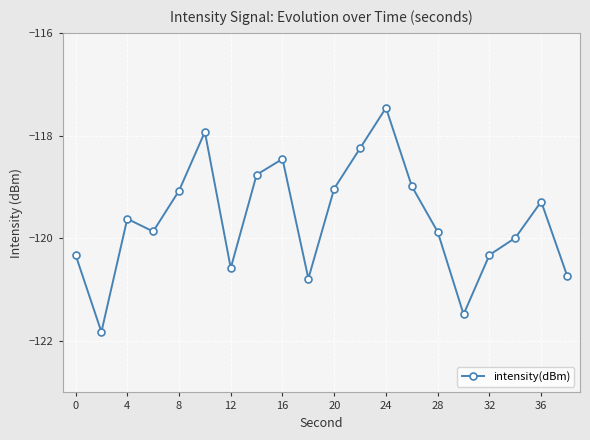

How many interior local peaks (higher than both neighbors) does the data have?

5